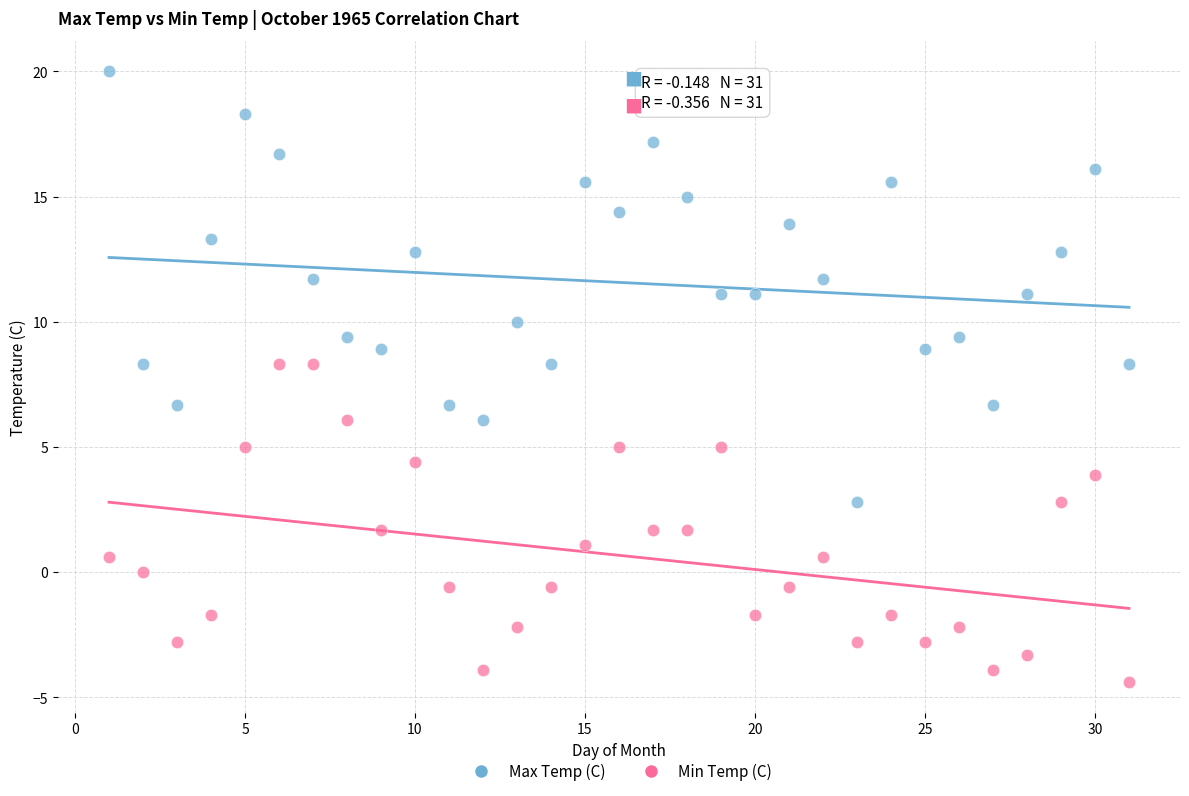

What are all the series names shown in the legend?

Max Temp (C), Min Temp (C)